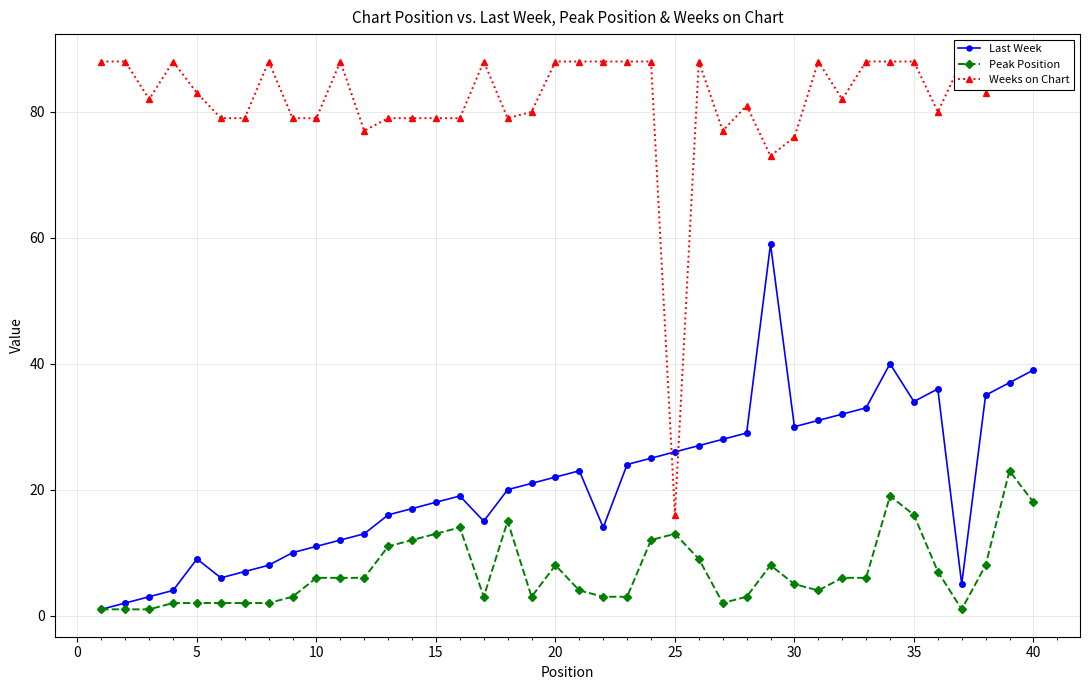

True or false: Peak Position has more than 2 points higher than both neighbors.

True